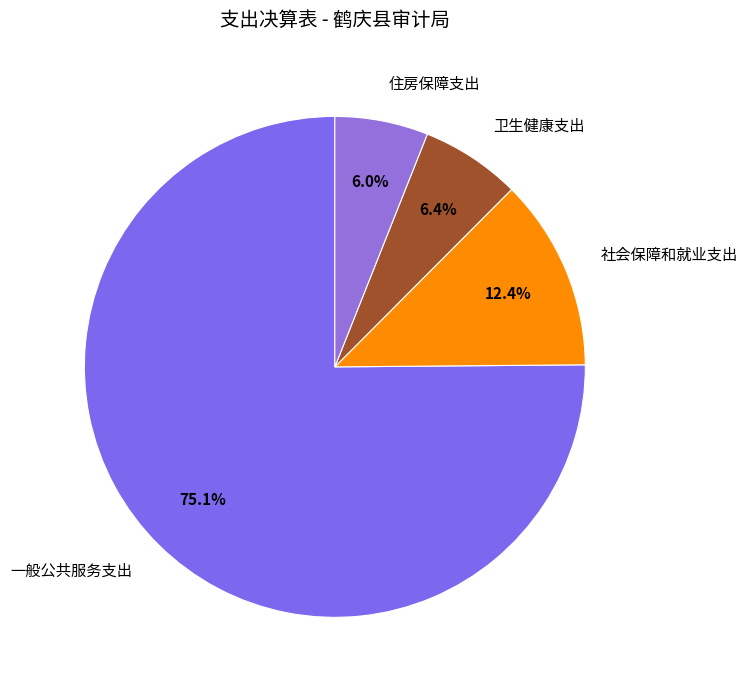

Do 卫生健康支出 and 住房保障支出 together represent more than half of the pie?

No